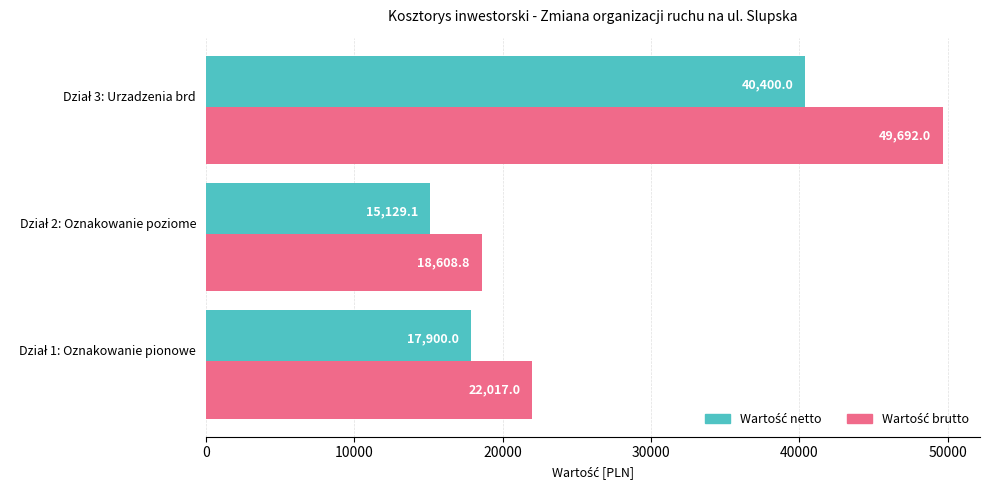

What is the minimum value shown in the chart?

15129.1